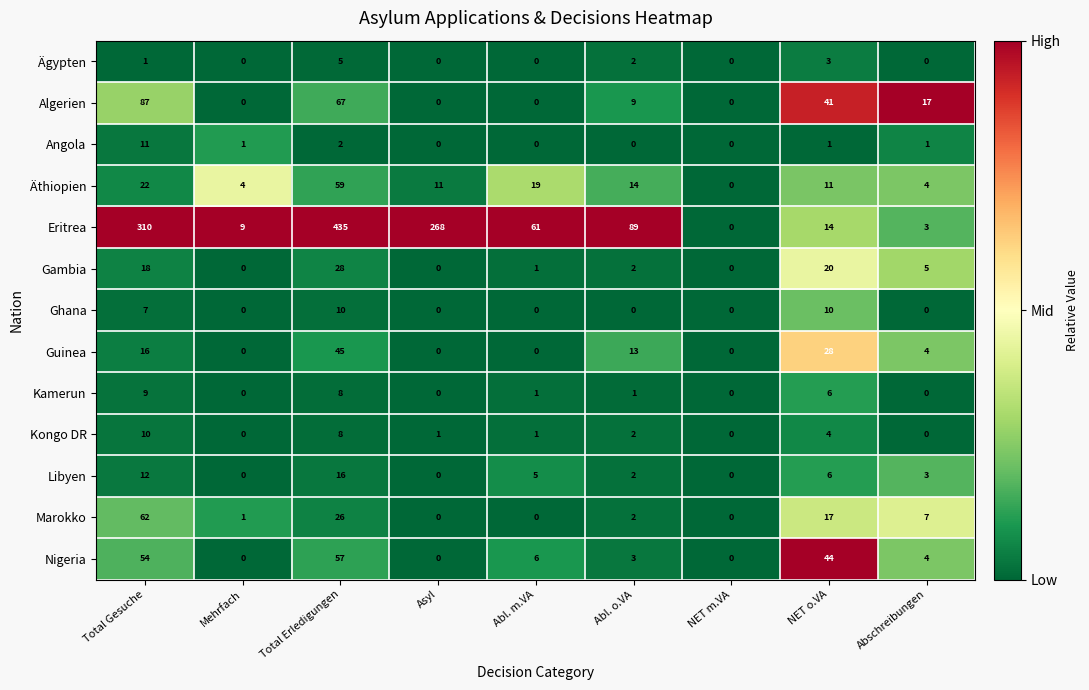

What is the highest value of the Äthiopien series?

59